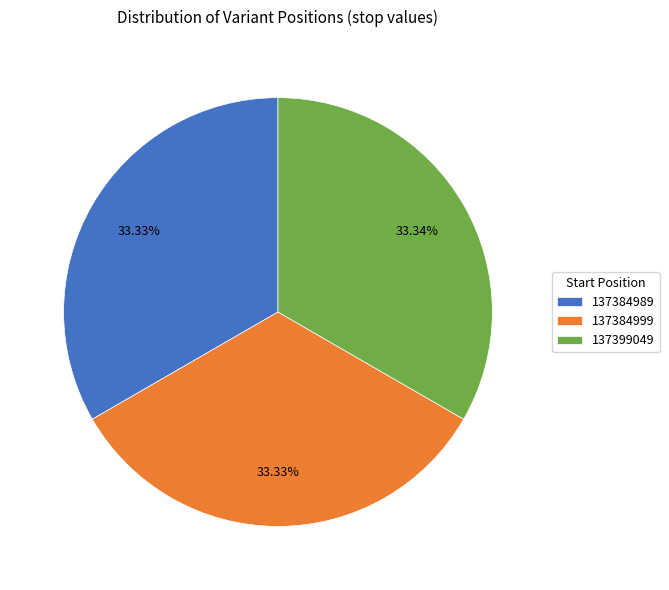

What percentage is the 137384989 slice, to the nearest percent?

33%